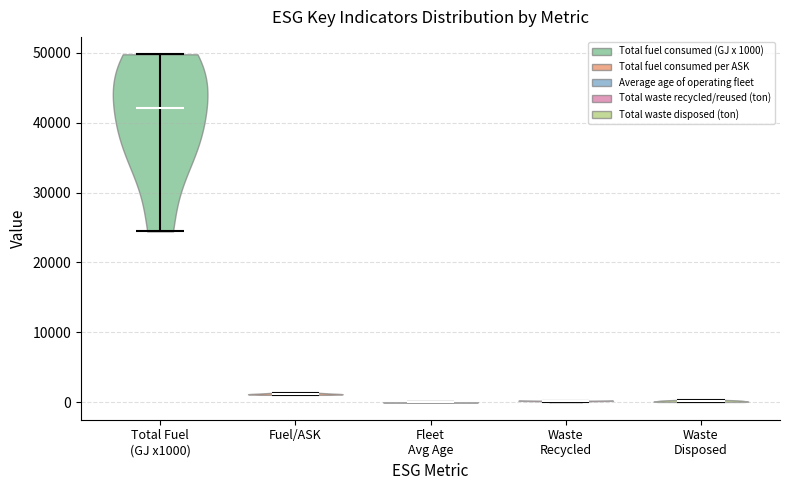

What is the lowest point the violin for Waste Disposed reaches on the y-axis? The values are not printed on the chart, so give them approximately, as read against the axis.

0